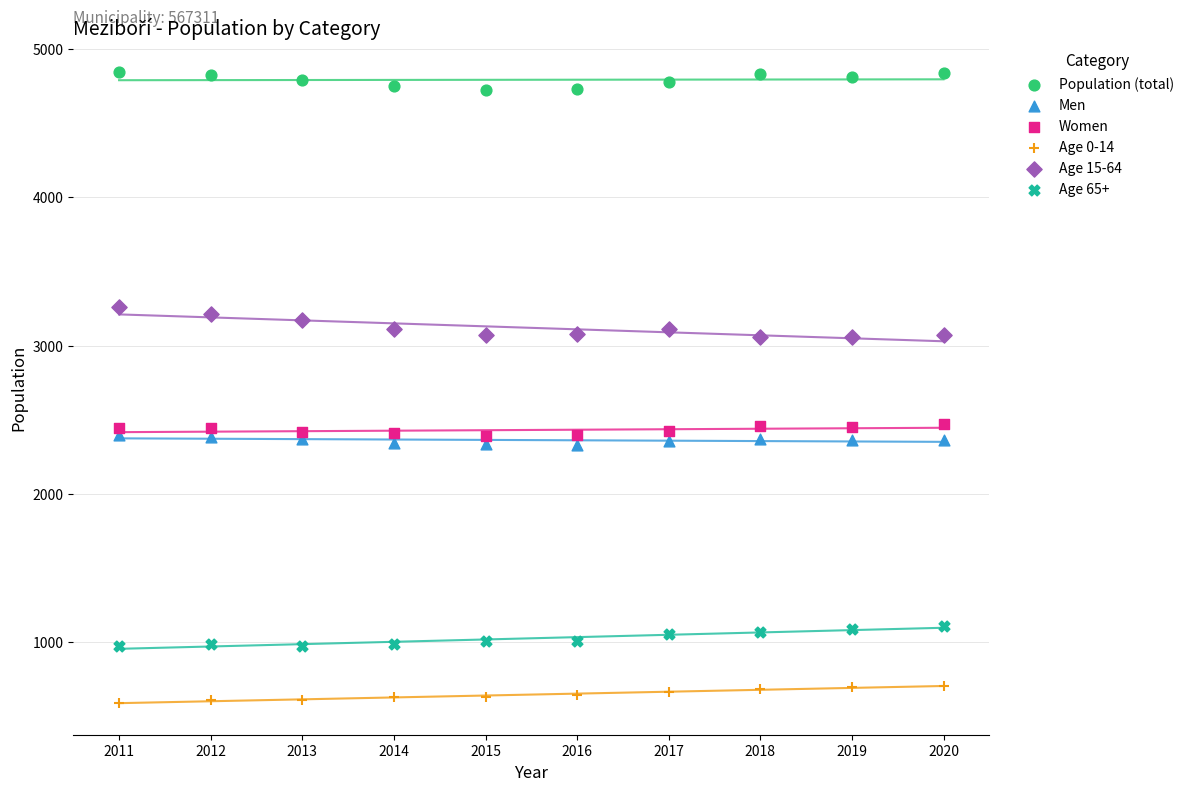

Which series contains the highest Y value?

Population (total)